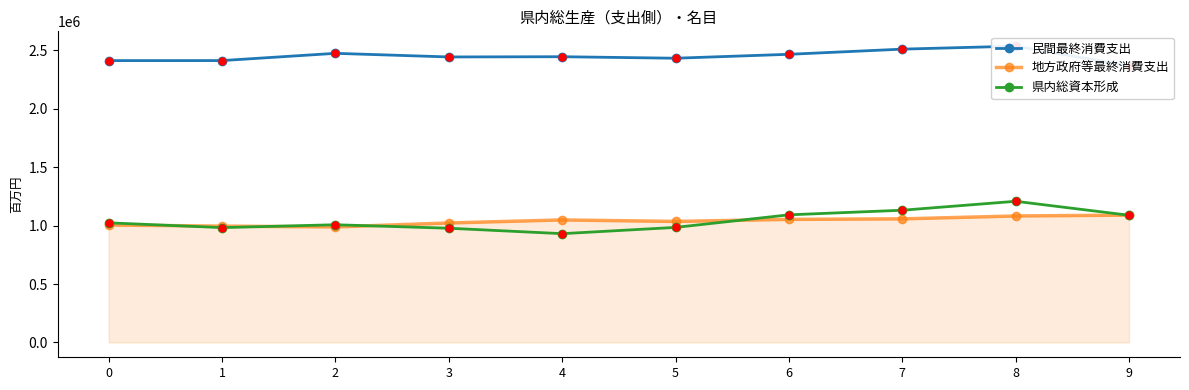

At how many categories does at least one series exceed 1199740?

10